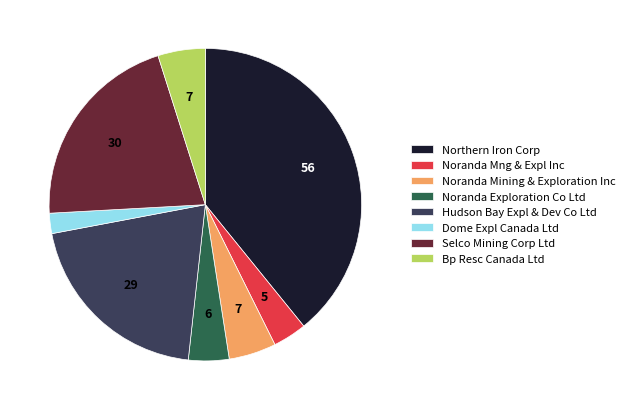

Is Noranda Mining & Exploration Inc the majority of the pie?

No